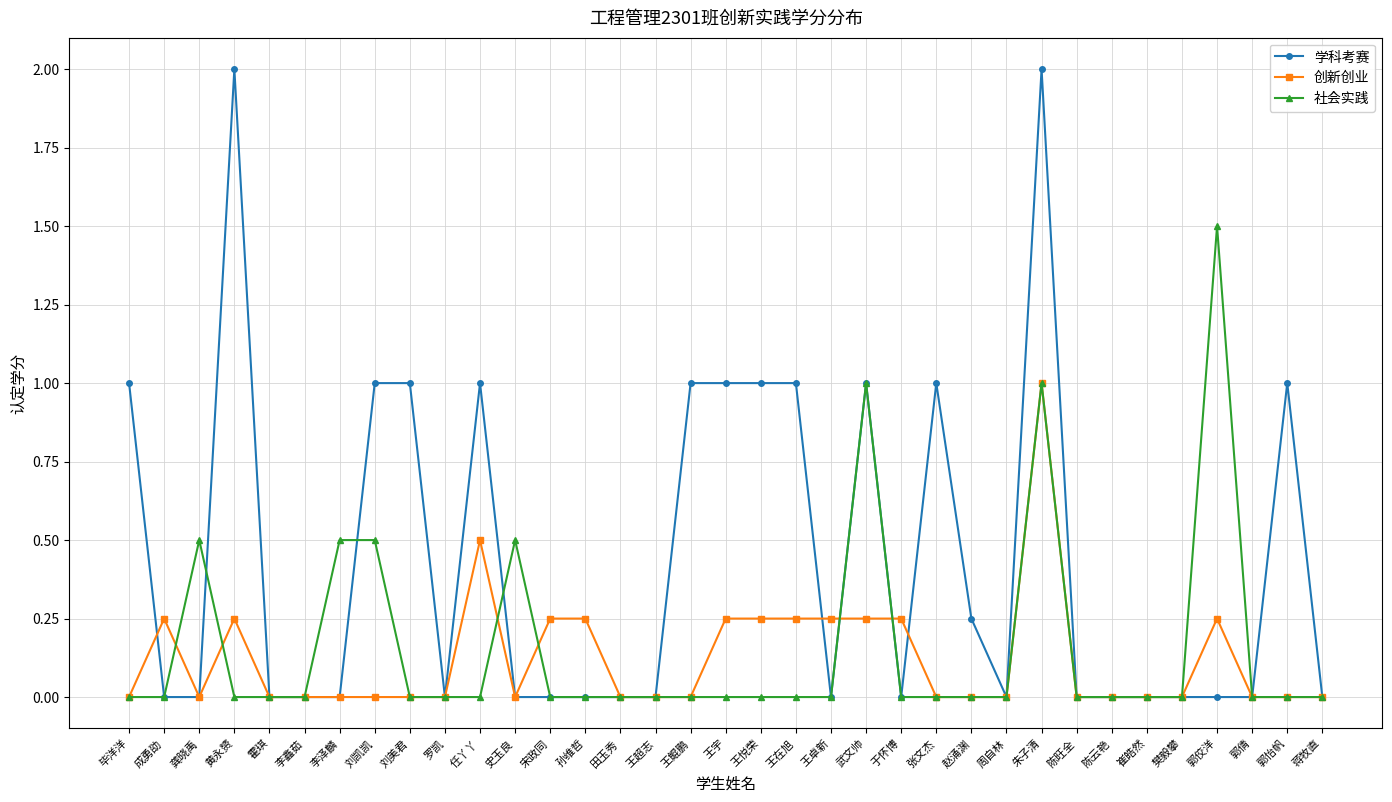

Which series has the largest range (max minus min)?

学科考赛